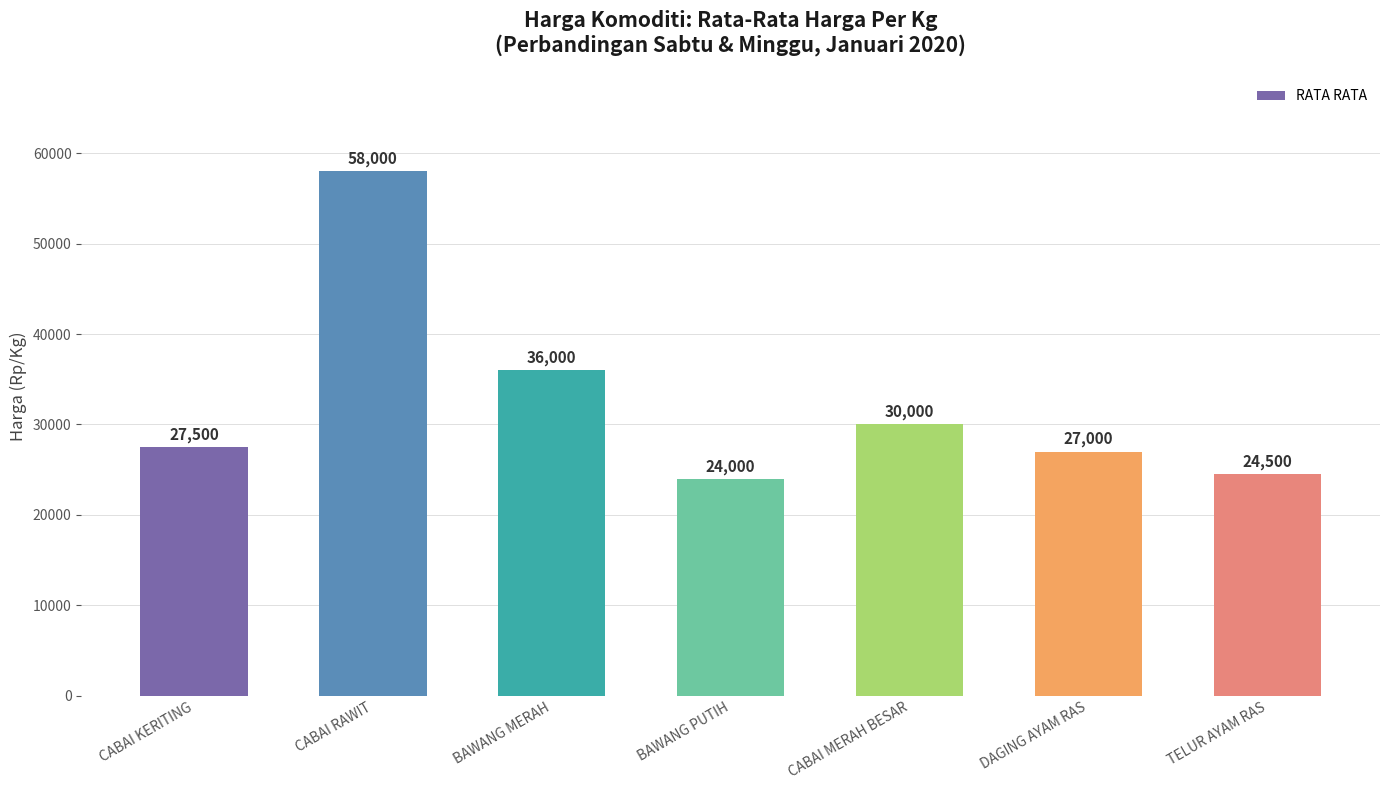

At which label is the value closest to 41000?

BAWANG MERAH